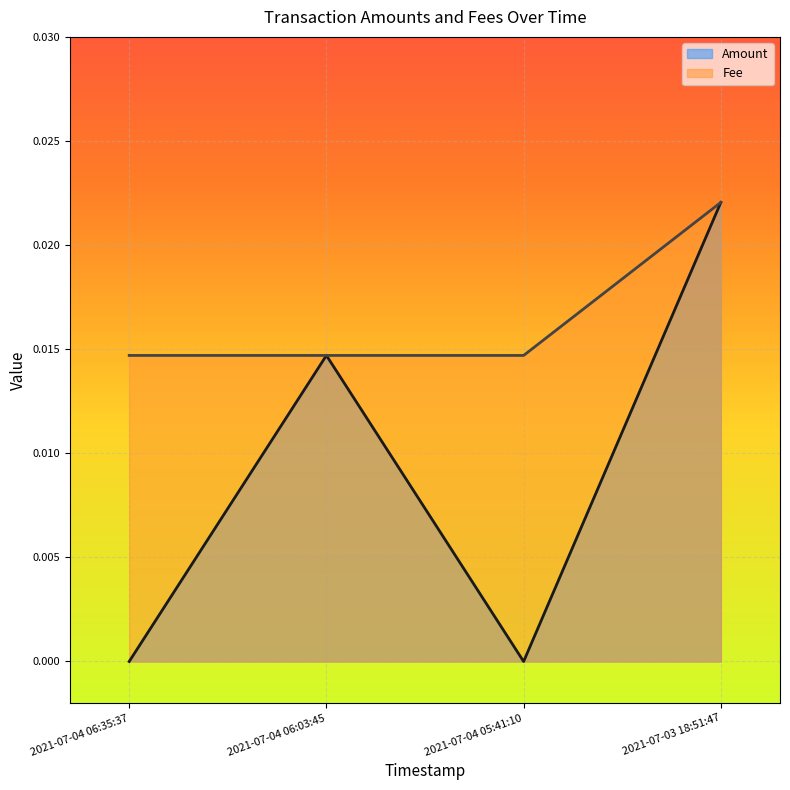

Which series changed the most between 2021-07-04 06:35:37 and 2021-07-04 05:41:10?

Amount